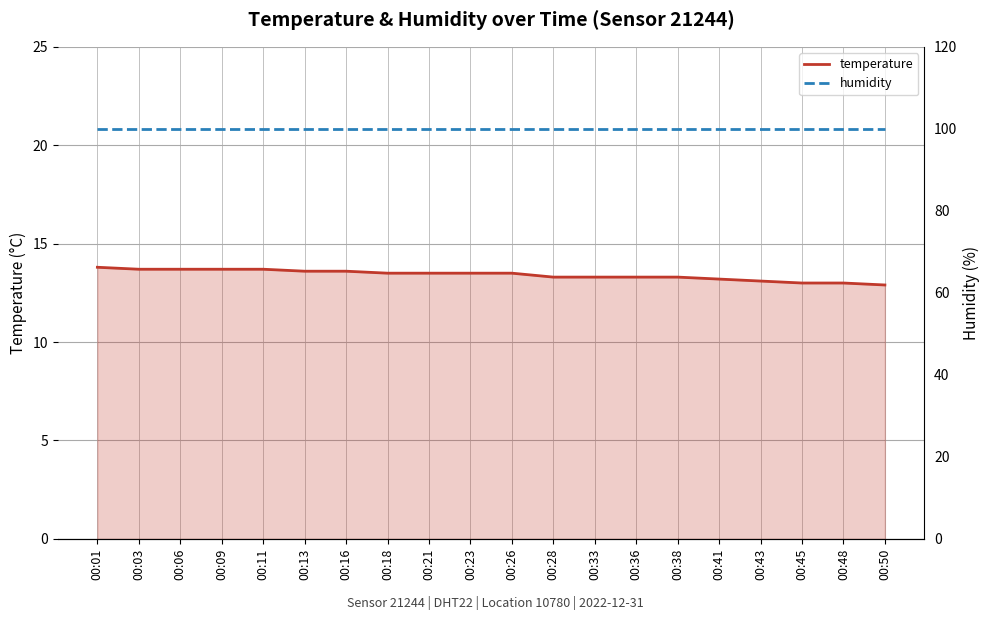

Which series has the largest total across all categories?

humidity